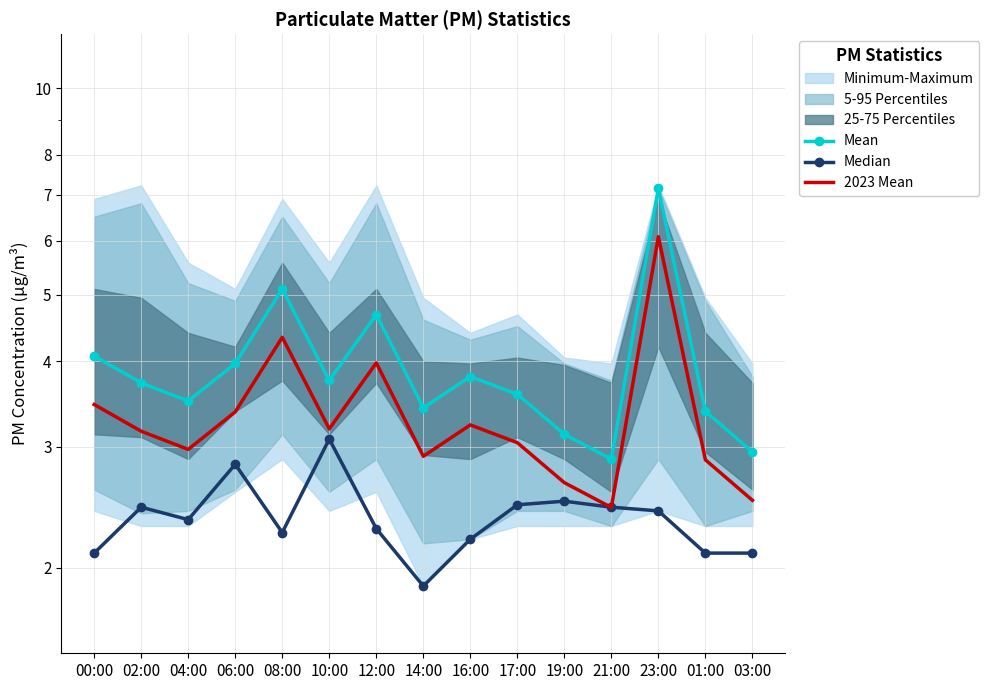

How many data points in 2023 Mean are above 3?

9